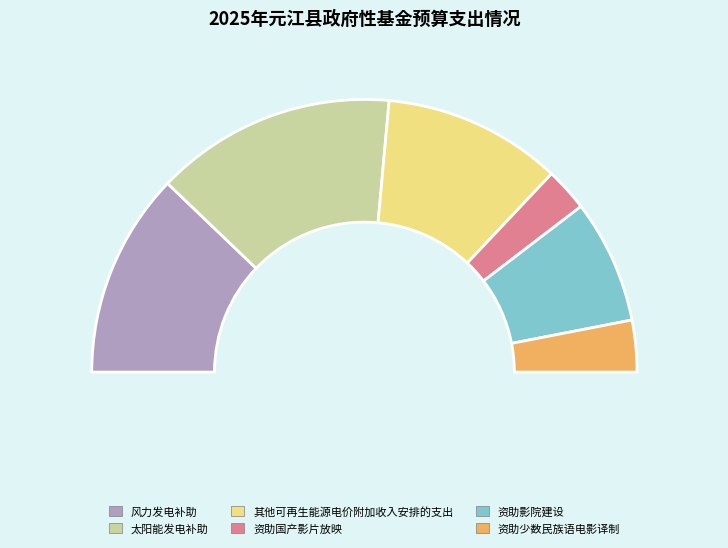

What percentage do 资助影院建设 and 其他可再生能源电价附加收入安排的支出 together represent?

35.8%